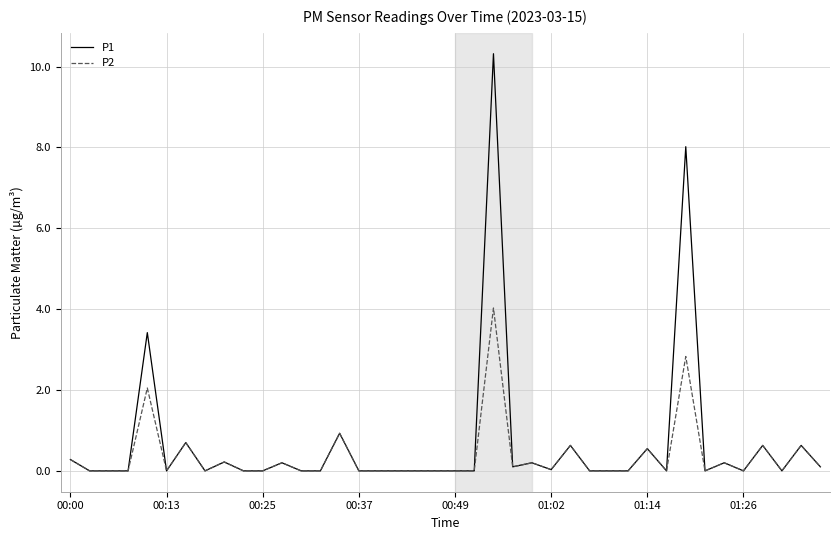

What is the maximum value shown in the chart?

10.3